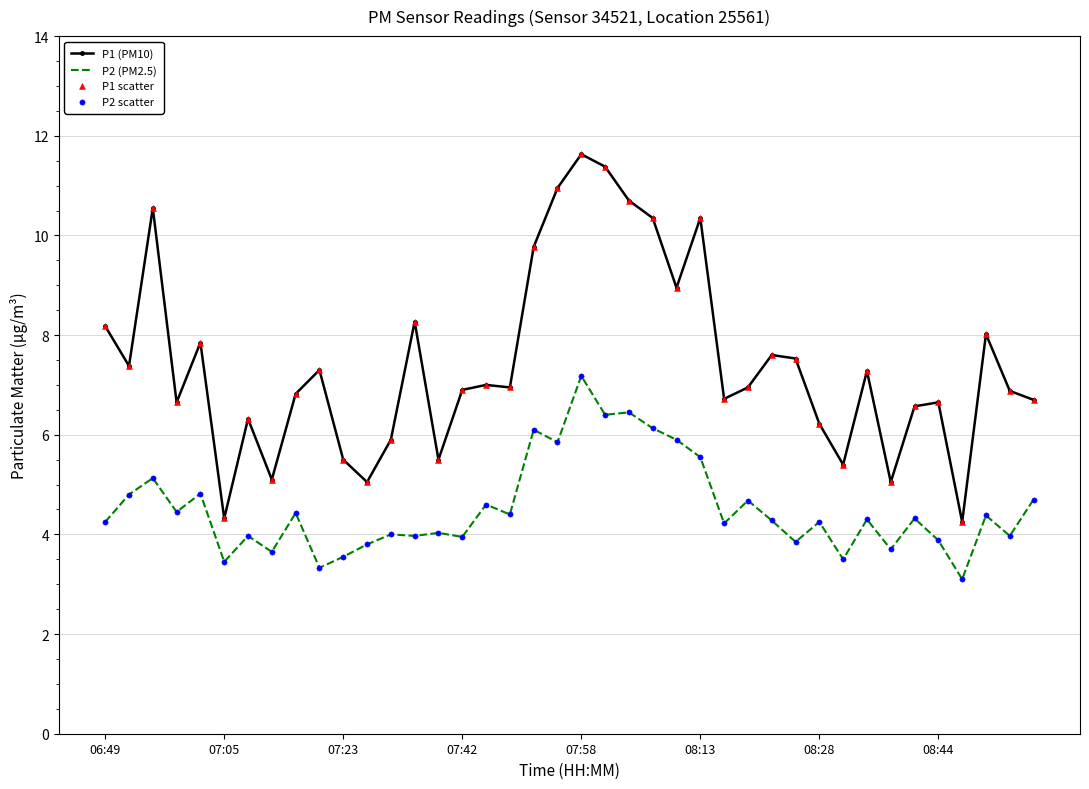

Which series has the largest total across all categories?

P1 (PM10)